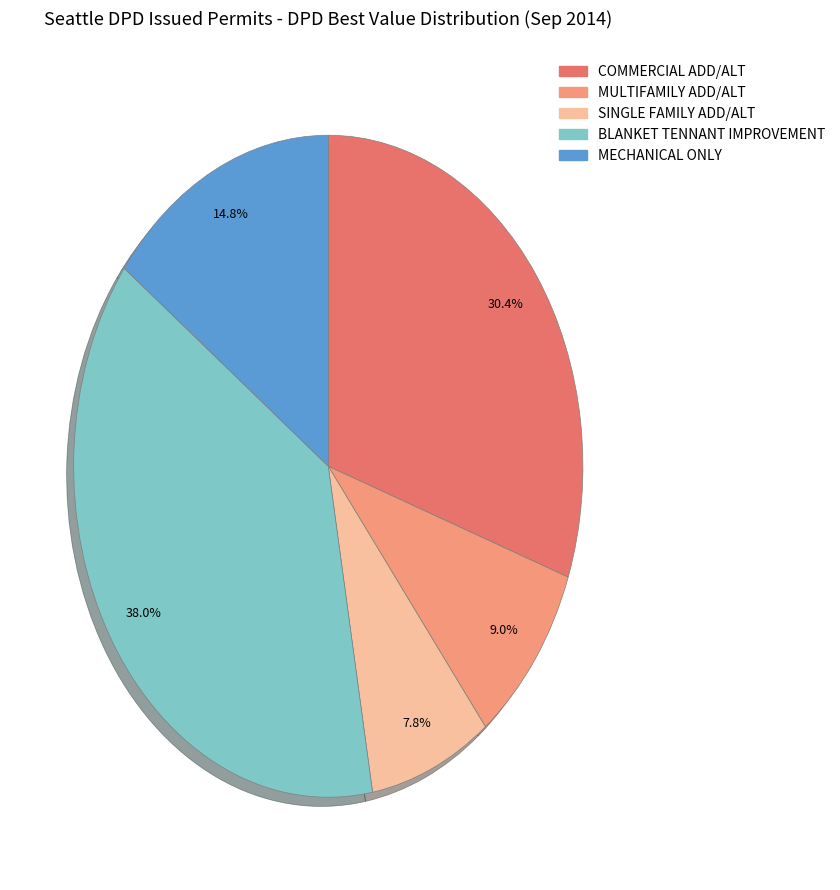

To the nearest percent, what is the difference between the MECHANICAL ONLY and MULTIFAMILY ADD/ALT slice percentages?

6%